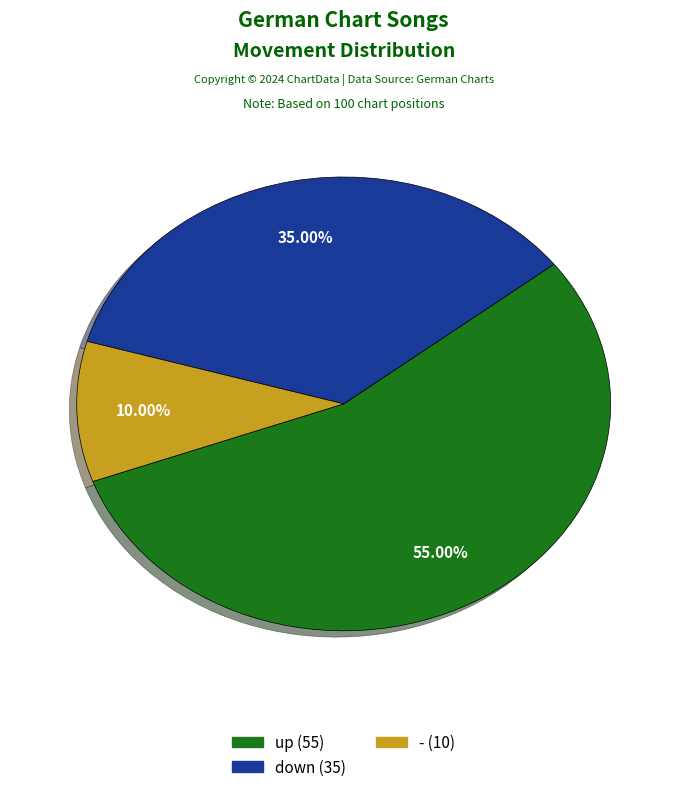

To the nearest percent, what is the difference between the - and up slice percentages?

45%